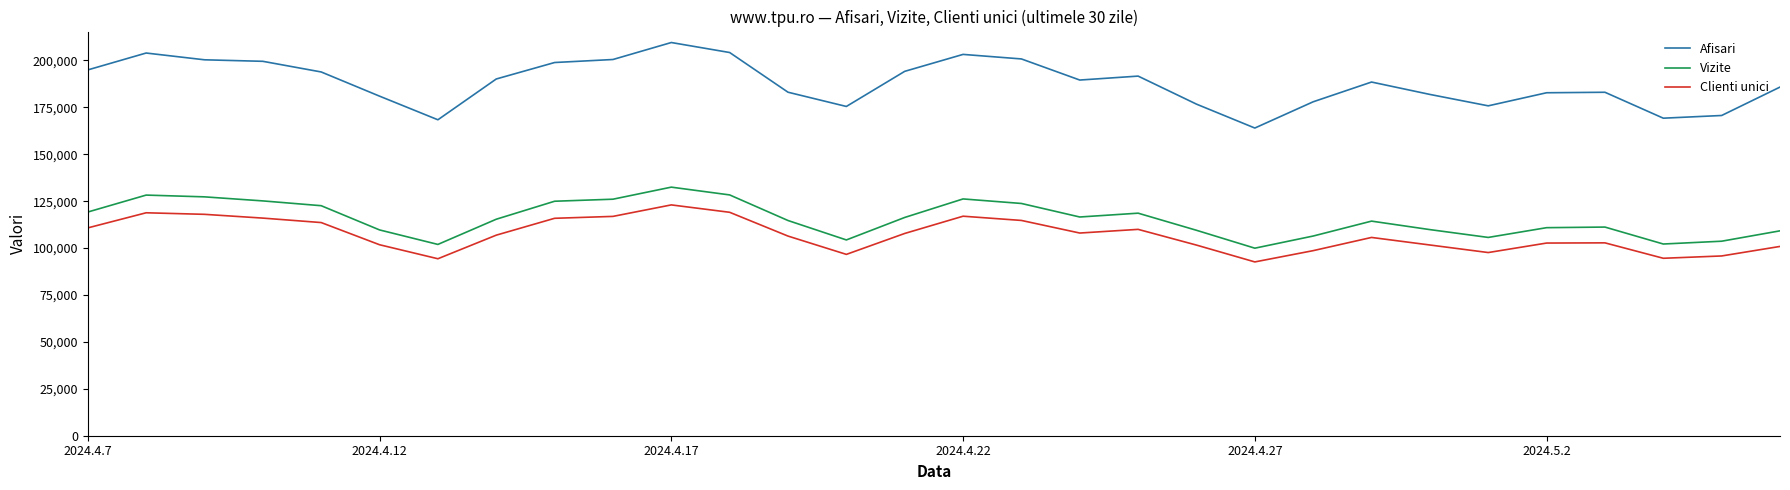

List the series in order of their peak value, highest first.

Afisari, Vizite, Clienti unici